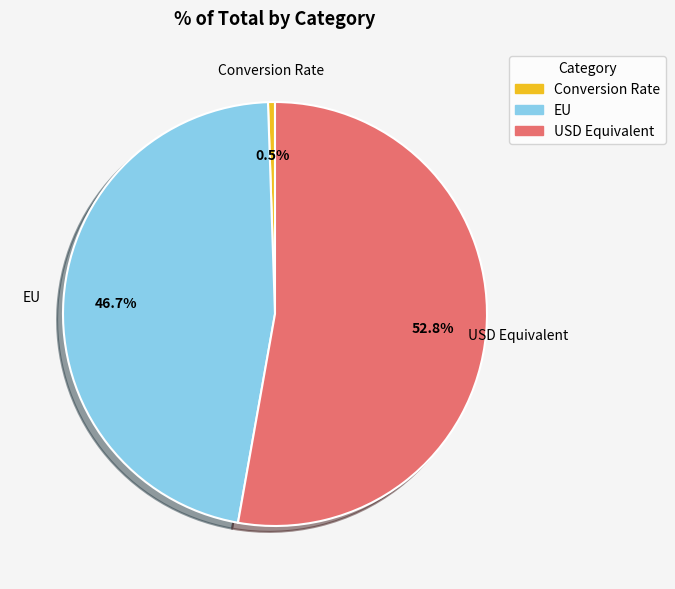

To the nearest percent, what is the average slice percentage?

33%